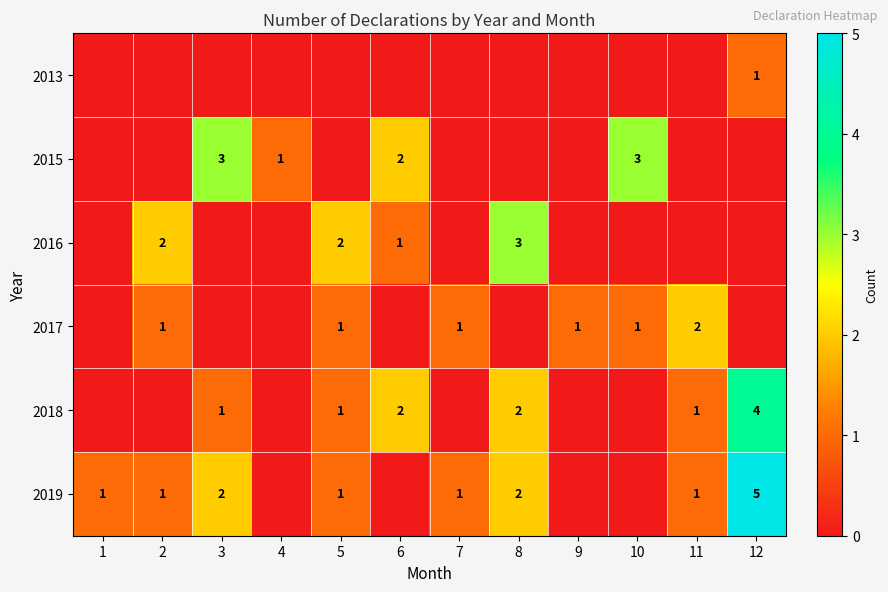

The 2018 series shows 3 at 8. True or false?

False